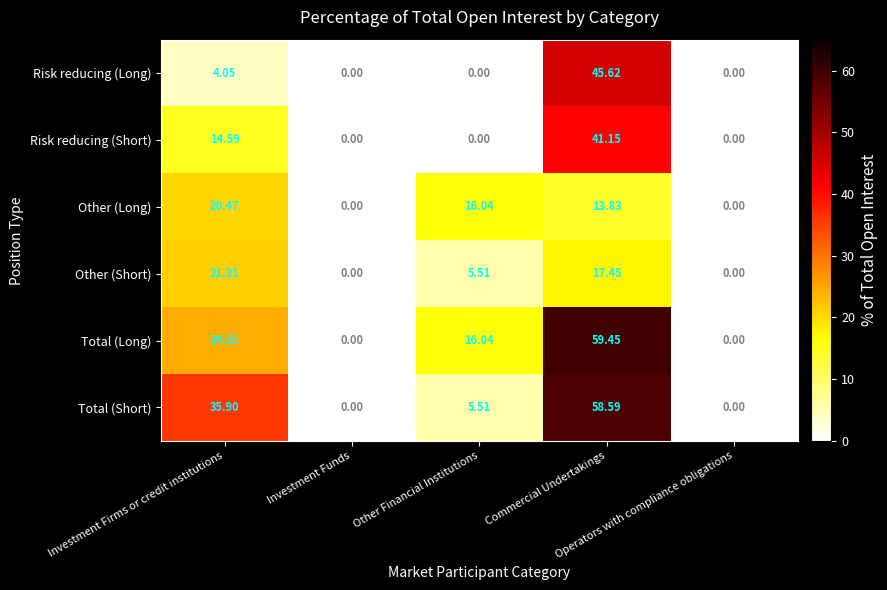

Which series has the widest spread of values?

Total (Long)